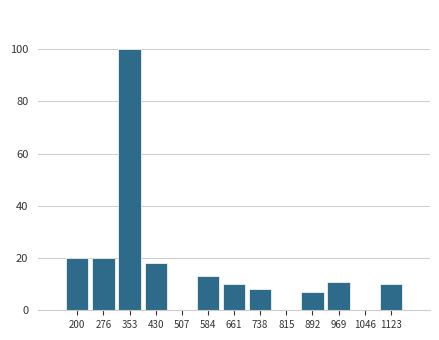

Reading left to right, list all the values displayed in this chart.

200=20	276=20	353=100	430=18	507=0	584=13	661=10	738=8	815=0	892=7	969=11	1046=0	1123=10